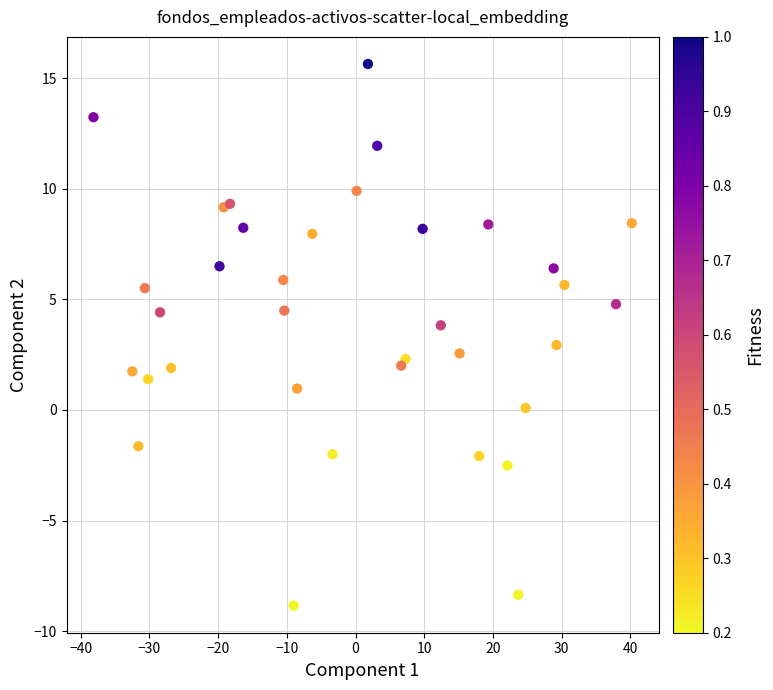

What is the range of Y values (max minus min)?

24.5